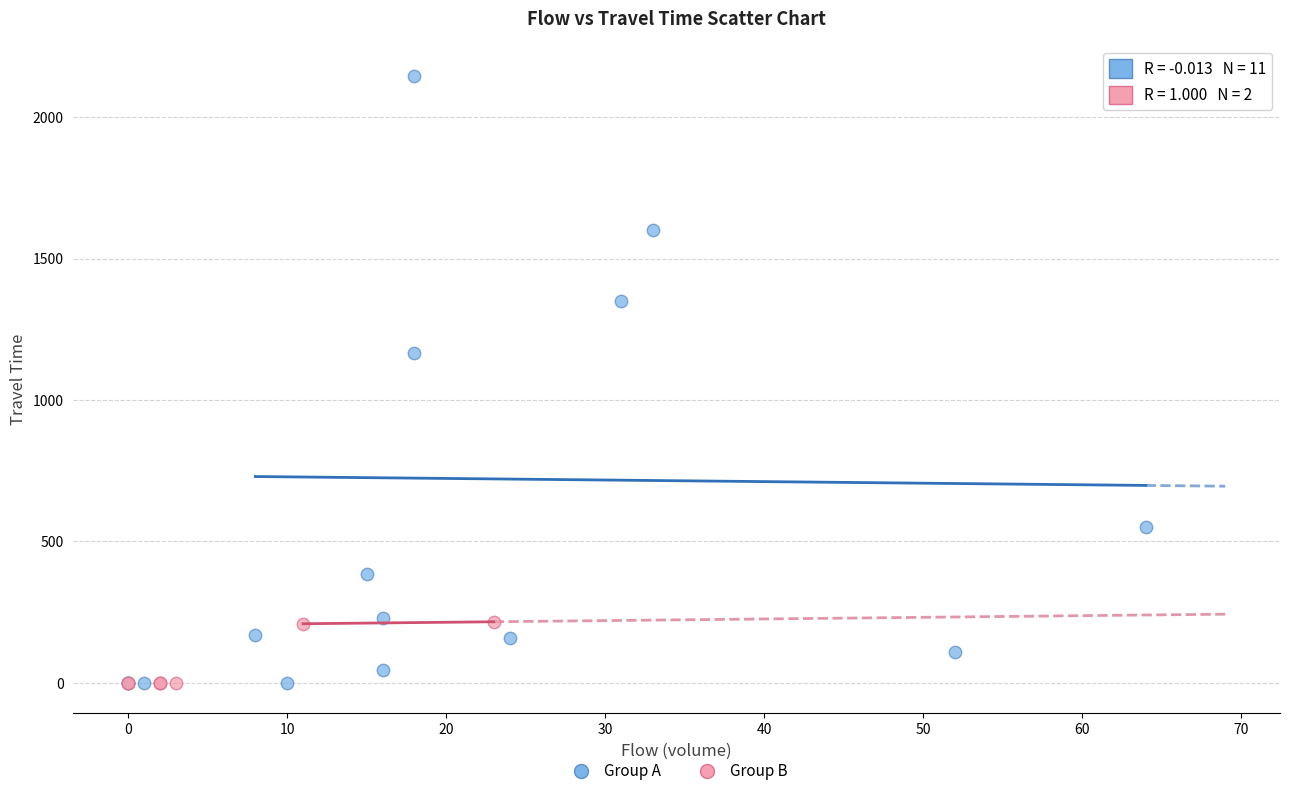

Which series contains the highest Y value?

Group A